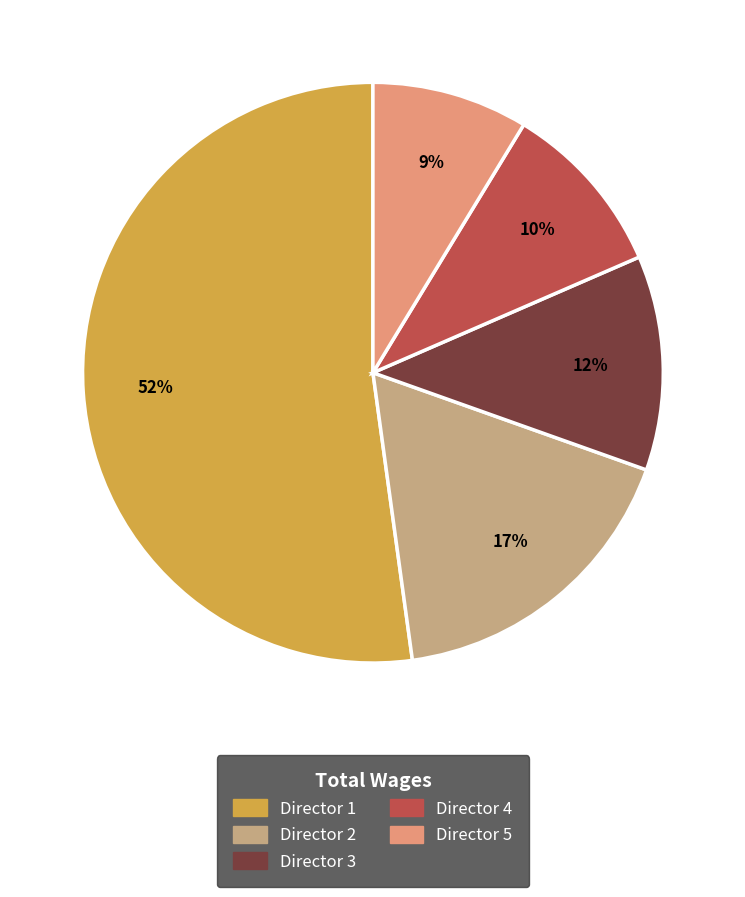

Which has a higher value, Director 2 or Director 4?

Director 2